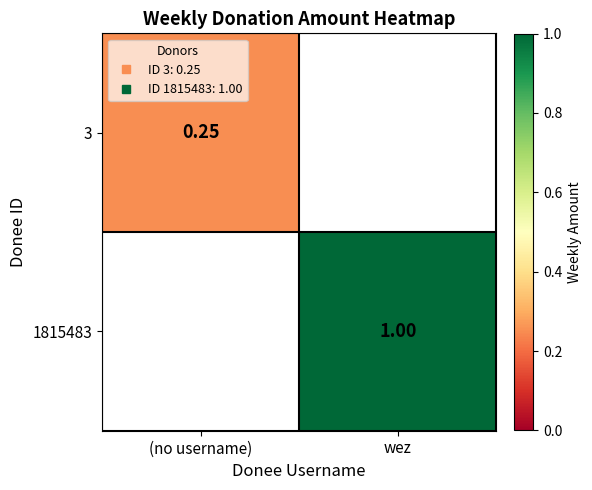

At which label is 3 closest to 0?

(no username)